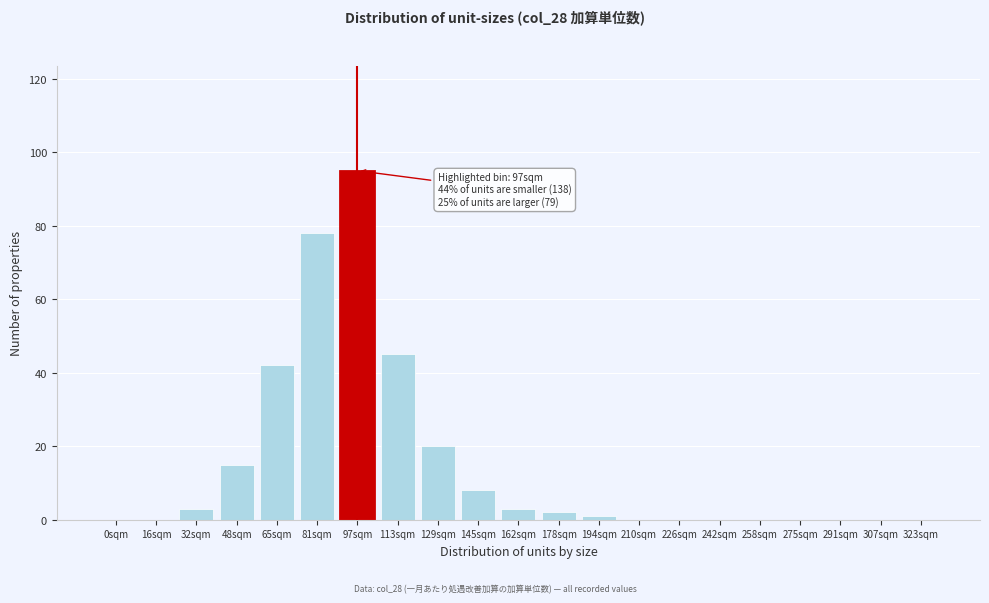

Reading left to right, transcribe all the data shown in this chart.

0sqm=0	16sqm=0	32sqm=3	48sqm=15	65sqm=42	81sqm=78	97sqm=95	113sqm=45	129sqm=20	145sqm=8	162sqm=3	178sqm=2	194sqm=1	210sqm=0	226sqm=0	242sqm=0	258sqm=0	275sqm=0	291sqm=0	307sqm=0	323sqm=0